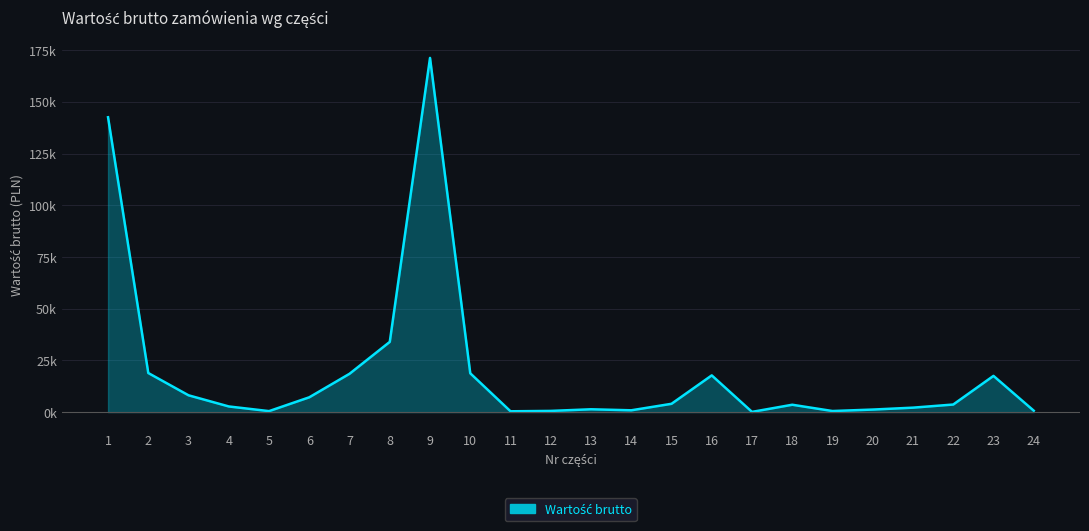

Does the chart display data point markers on the line(s)?

No